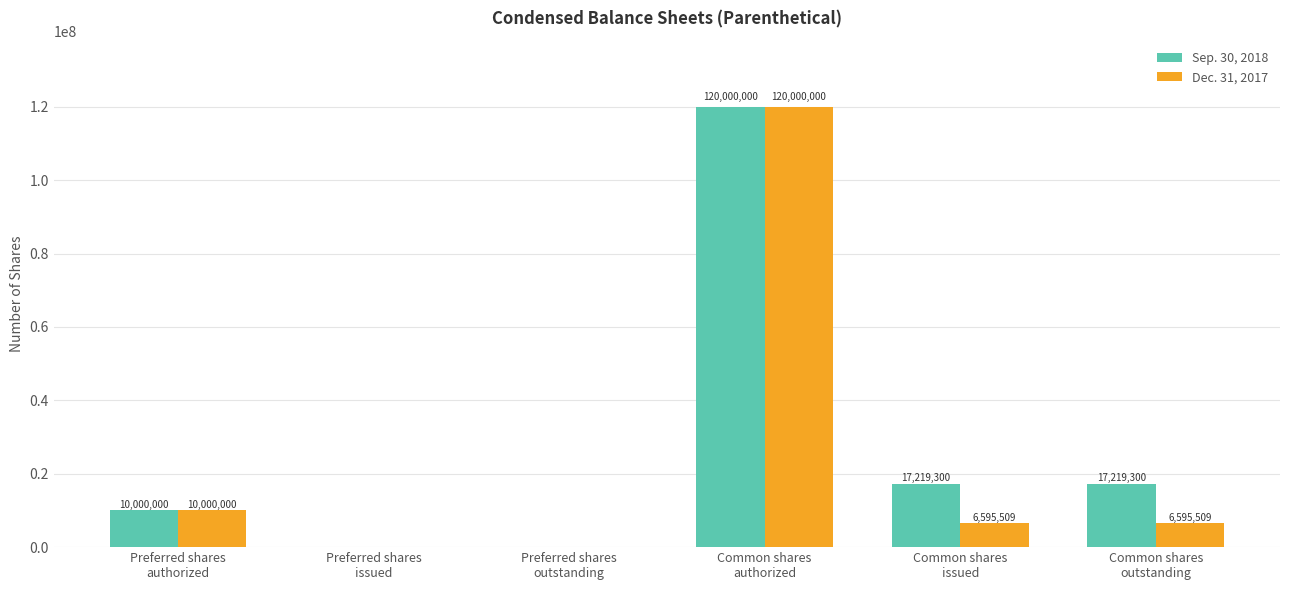

Which series has the largest total across all categories?

Sep. 30, 2018